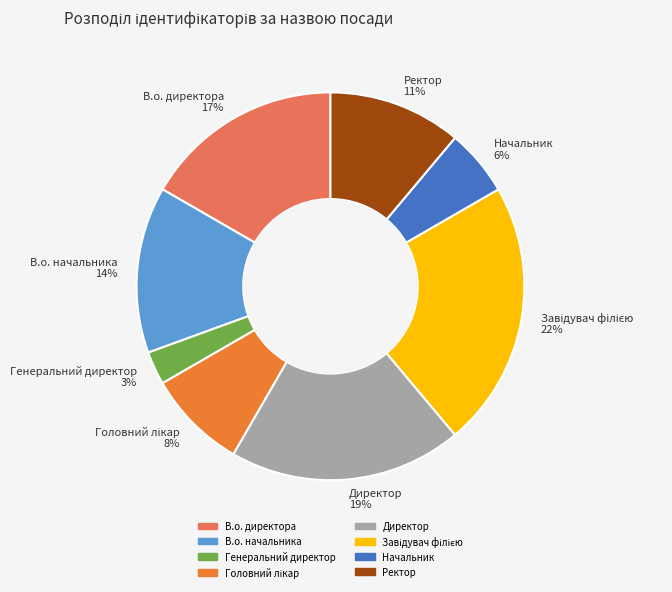

Does any single category account for the majority?

No